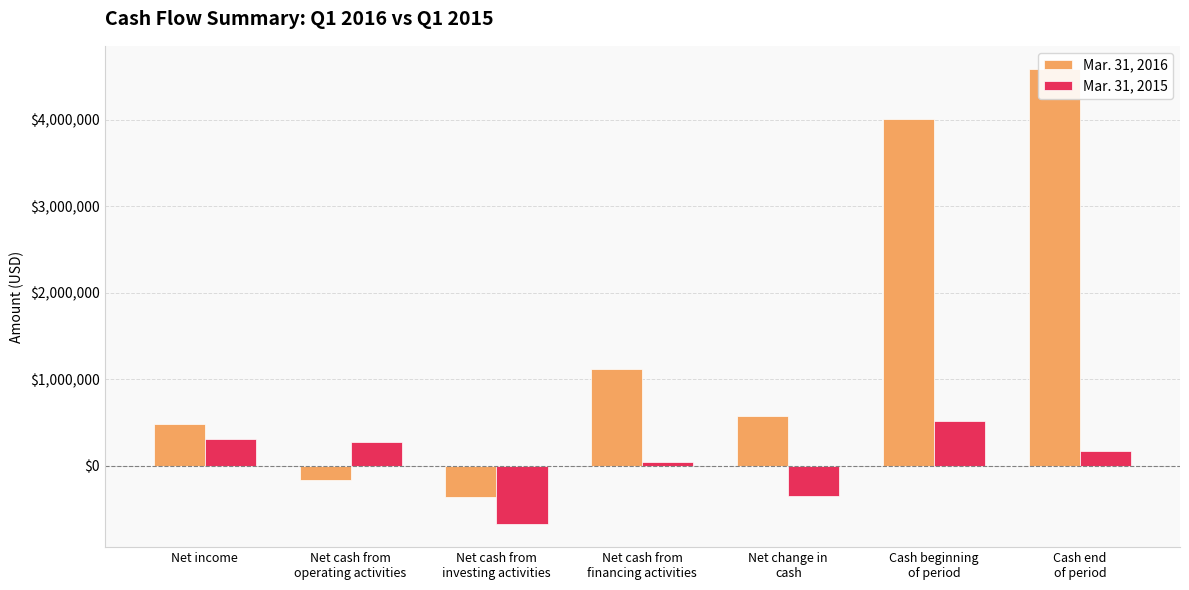

At how many categories does at least one series exceed 384665?

5